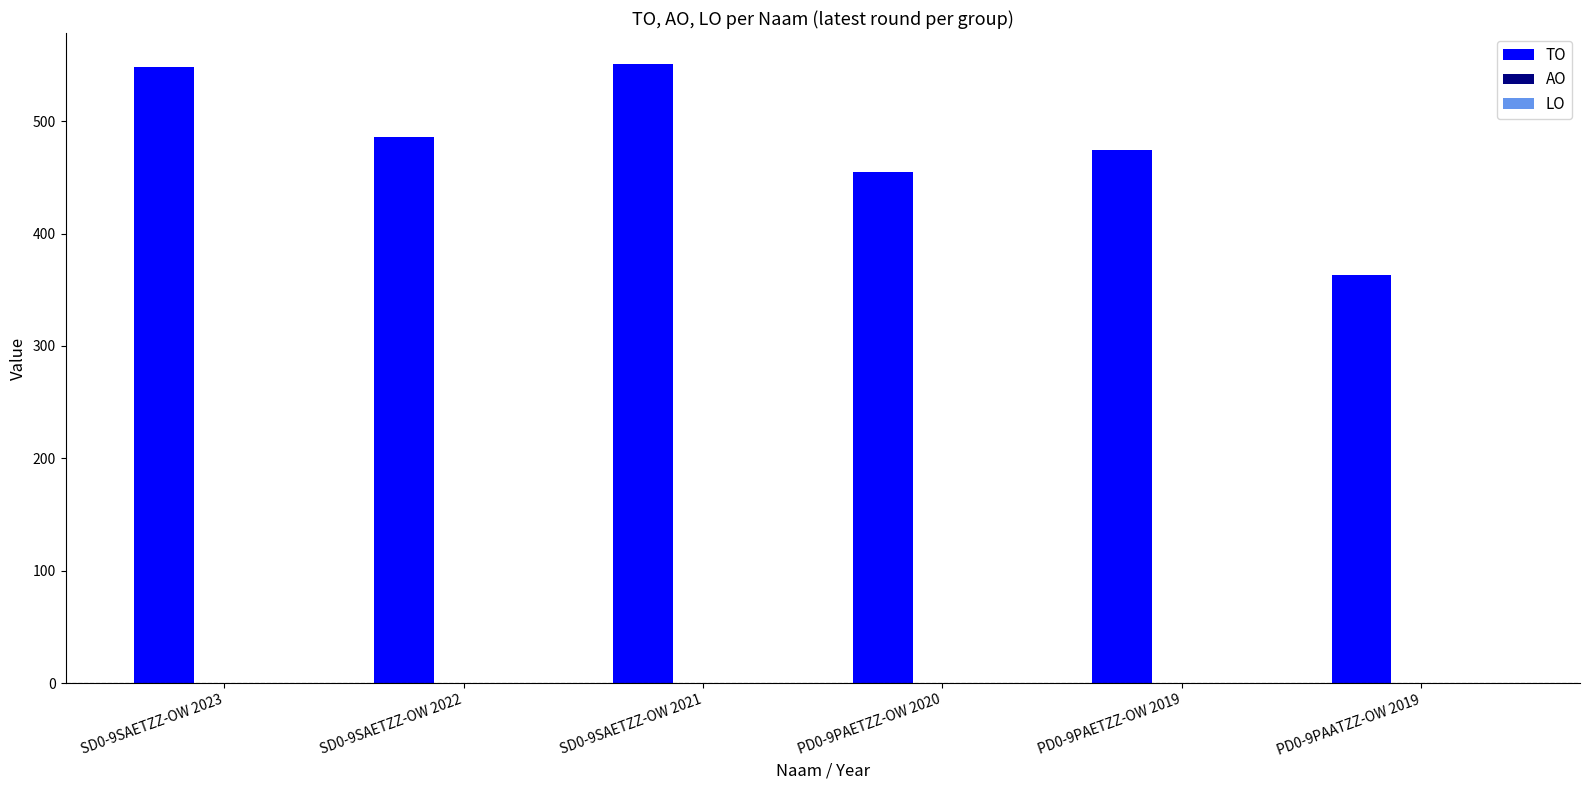

How many bars are there in total?

6